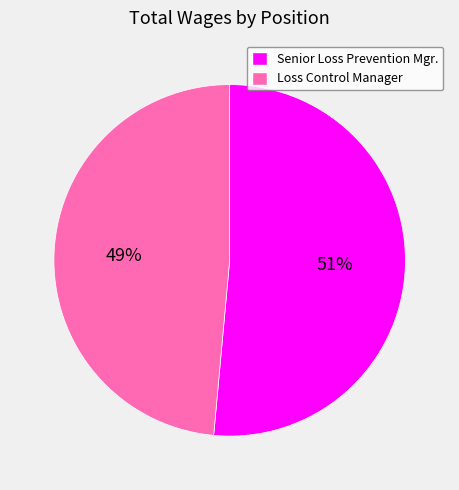

True or false: Senior Loss Prevention Mgr. accounts for 51% of the total.

True